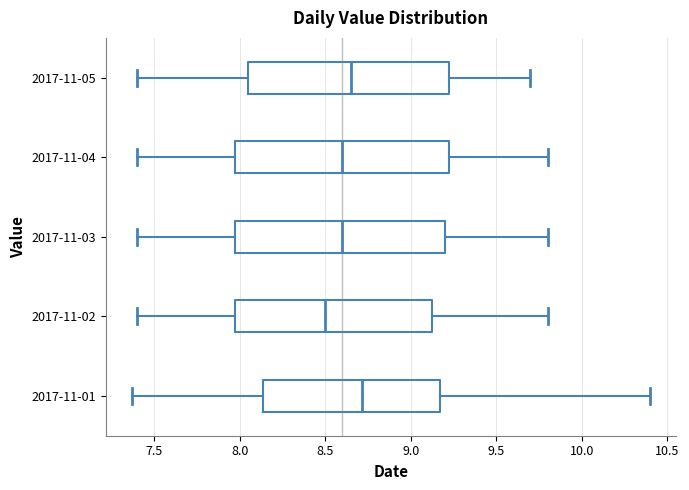

Reading bottom to top, read every box against the x-axis: the position of its median line, the range the box covers, and the ends of its whiskers. The values are not printed on the chart, so give them approximately, as read against the axis.

2017-11-01: median 8.70, box 8.15 to 9.15, whiskers 7.35 to 10.40
2017-11-02: median 8.50, box 8.00 to 9.15, whiskers 7.40 to 9.80
2017-11-03: median 8.60, box 8.00 to 9.20, whiskers 7.40 to 9.80
2017-11-04: median 8.60, box 8.00 to 9.25, whiskers 7.40 to 9.80
2017-11-05: median 8.65, box 8.05 to 9.25, whiskers 7.40 to 9.70